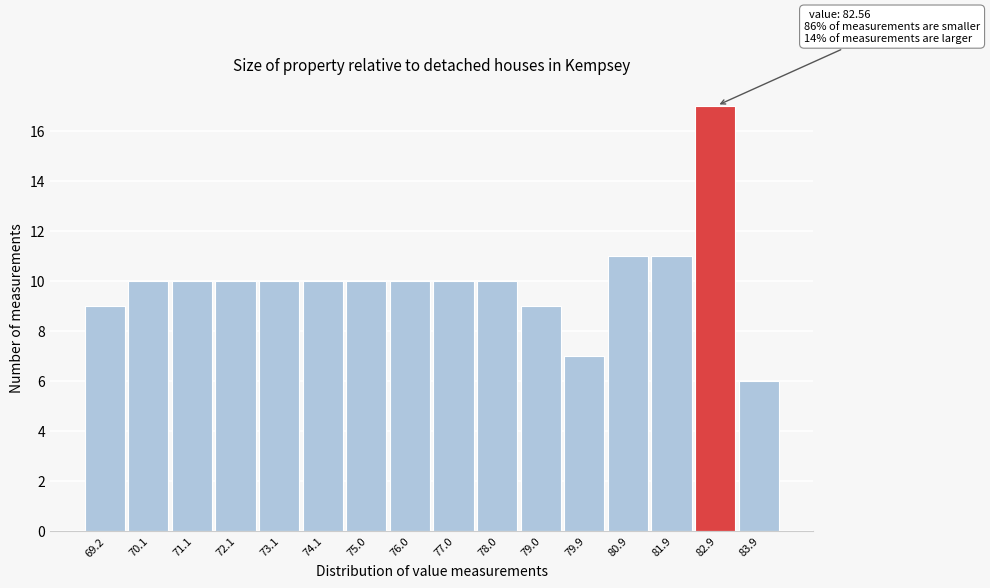

Over which range of the x-axis is the bar tallest?

82.4 to 83.4